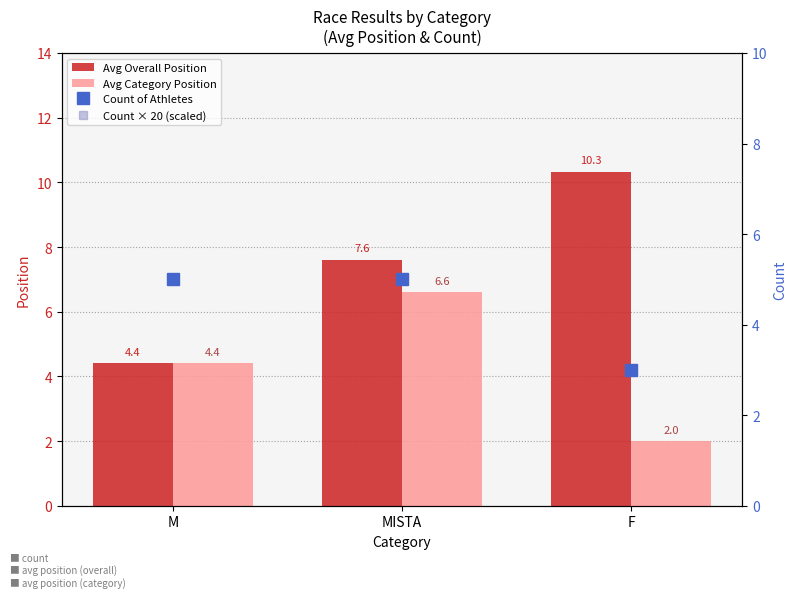

What is the sum of the Count of Athletes values at MISTA and F?

8.0